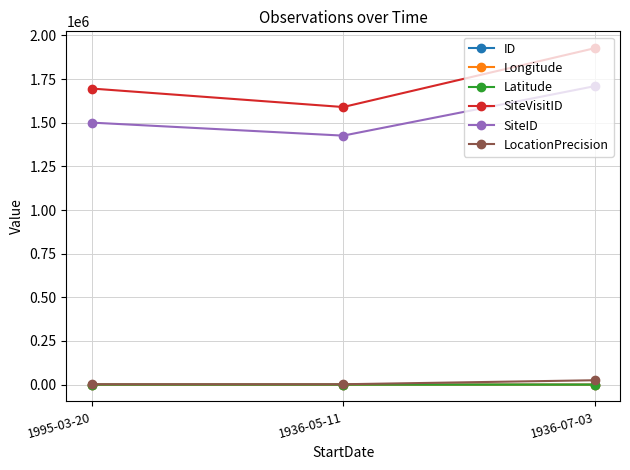

How many values in the SiteID series are below 1500633?

1